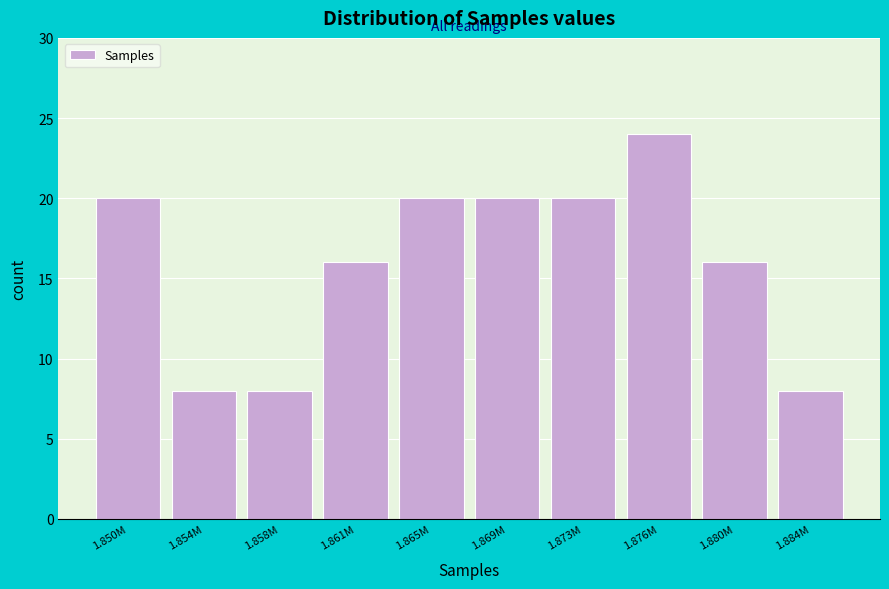

Reading left to right, list all the values displayed in this chart.

20	8	8	16	20	20	20	24	16	8